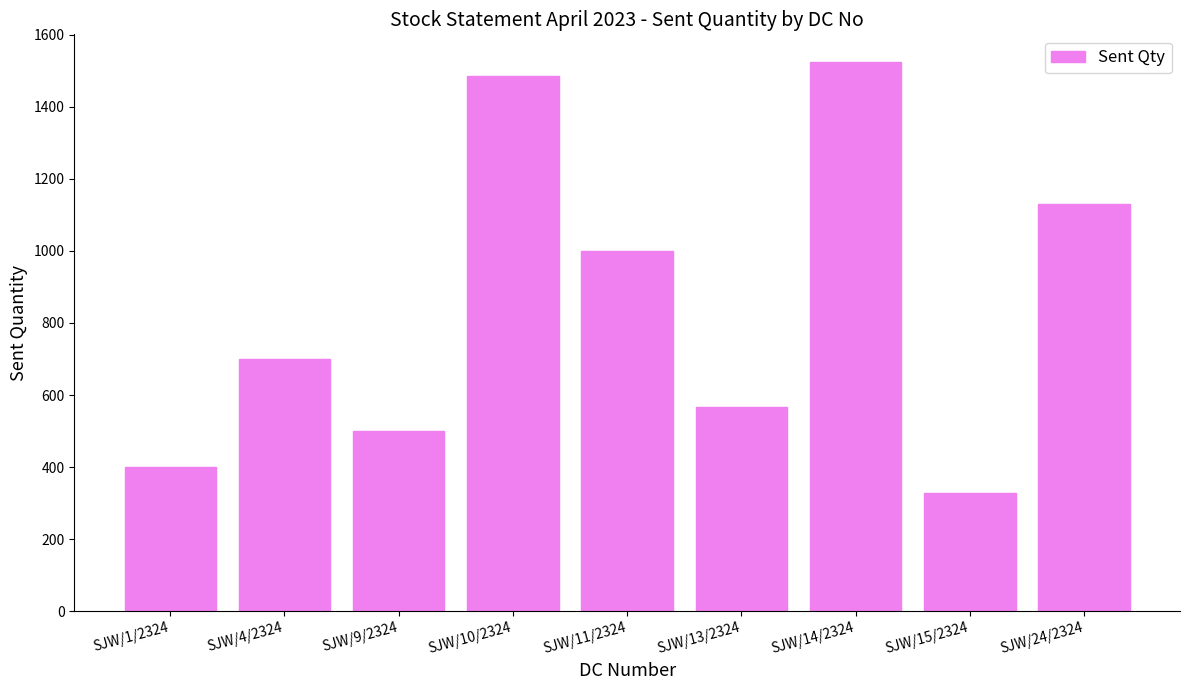

What value does the data have at SJW/11/2324?

1000